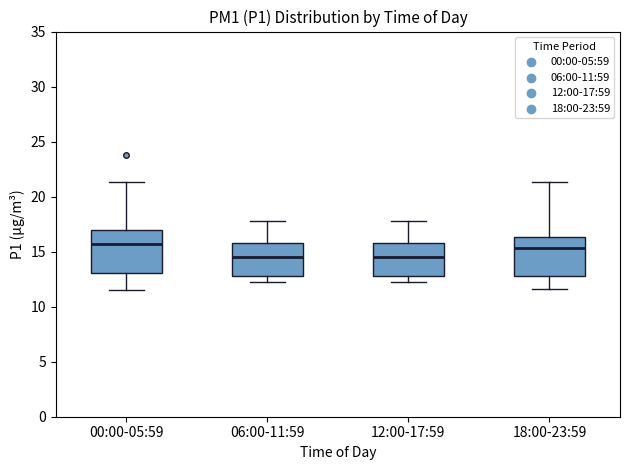

Reading left to right, read every box against the y-axis: the position of its median line, the range the box covers, and the ends of its whiskers. The values are not printed on the chart, so give them approximately, as read against the axis.

00:00-05:59: median 15.5, box 13.0 to 17.0, whiskers 11.5 to 21.5
06:00-11:59: median 14.5, box 13.0 to 16.0, whiskers 12.0 to 18.0
12:00-17:59: median 14.5, box 13.0 to 16.0, whiskers 12.0 to 18.0
18:00-23:59: median 15.5, box 13.0 to 16.5, whiskers 11.5 to 21.5